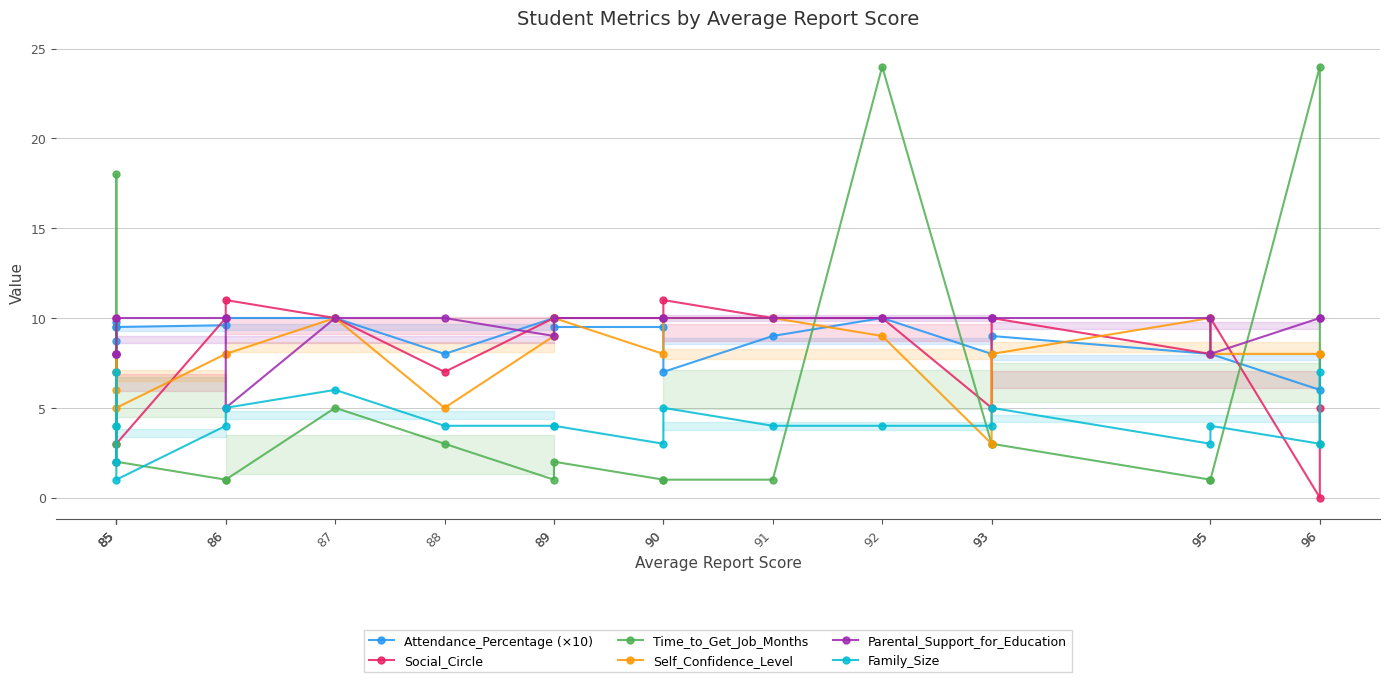

Where is the first local maximum for Time_to_Get_Job_Months?

85